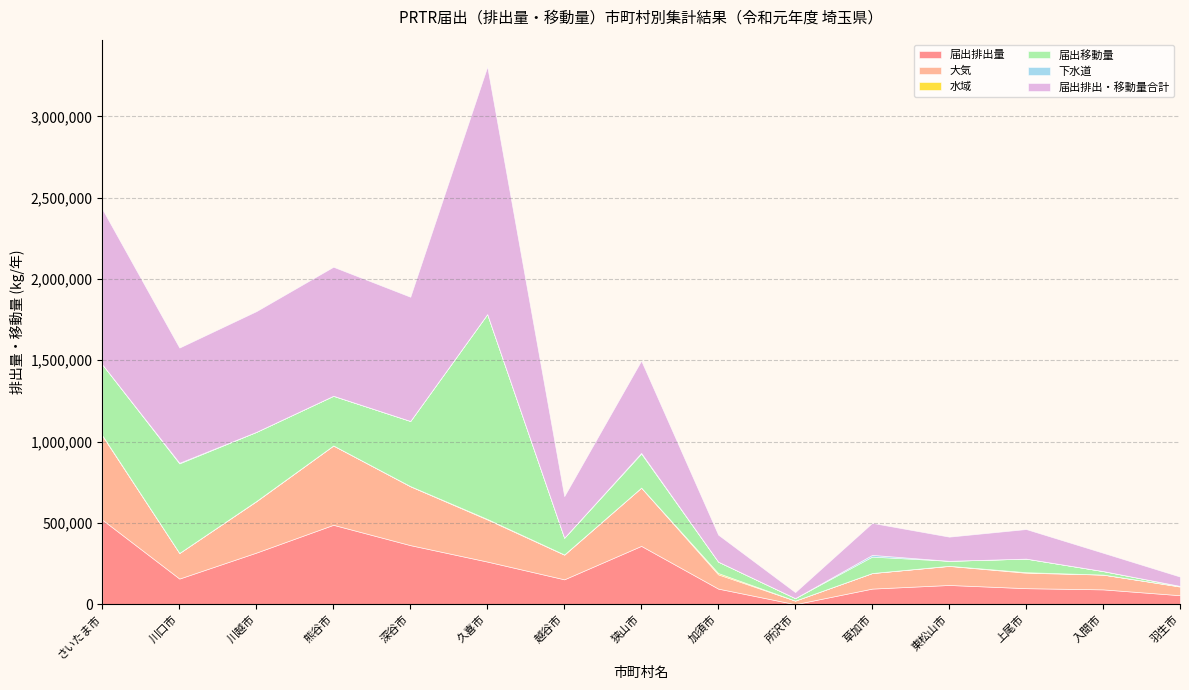

Reading left to right, transcribe all the data shown in this chart.

届出排出量: さいたま市=519177	川口市=157489	川越市=317365	熊谷市=488126	深谷市=363074	久喜市=262031	越谷市=152836	狭山市=358507	加須市=95697	所沢市=39	草加市=95765	東松山市=118082	上尾市=98356	入間市=90995	羽生市=55024
大気: さいたま市=516745	川口市=157485	川越市=316185	熊谷市=487966	深谷市=362128	久喜市=259125	越谷市=151636	狭山市=358497	加須市=87735	所沢市=21811	草加市=95763	東松山市=117071	上尾市=95048	入間市=90976	羽生市=53151
水域: さいたま市=2432	川口市=4	川越市=1180	熊谷市=160	深谷市=947	久喜市=2906	越谷市=1200	狭山市=10	加須市=7962	所沢市=287	草加市=2	東松山市=1011	上尾市=3309	入間市=19	羽生市=1873
届出移動量: さいたま市=435573	川口市=550851	川越市=424940	熊谷市=305157	深谷市=400761	久喜市=1260210	越谷市=102886	狭山市=209276	加須市=70201	所沢市=15000	草加市=100969	東松山市=30484	上尾市=83446	入間市=21588	羽生市=2299
下水道: さいたま市=511	川口市=3894	川越市=318	熊谷市=469	深谷市=0	久喜市=7	越谷市=67	狭山市=4314	加須市=3	所沢市=0	草加市=10676	東松山市=30	上尾市=0	入間市=45	羽生市=0
届出排出・移動量合計: さいたま市=954750	川口市=708340	川越市=742305	熊谷市=793283	深谷市=763835	久喜市=1522240	越谷市=255722	狭山市=567783	加須市=165899	所沢市=37099	草加市=196734	東松山市=148566	上尾市=181802	入間市=112583	羽生市=57323